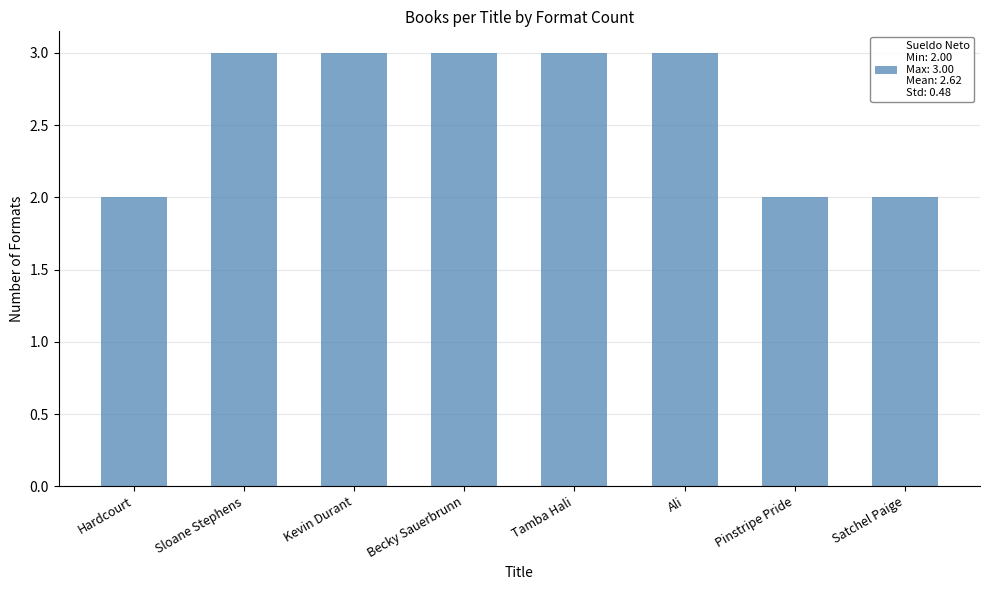

Are the bars horizontal?

No